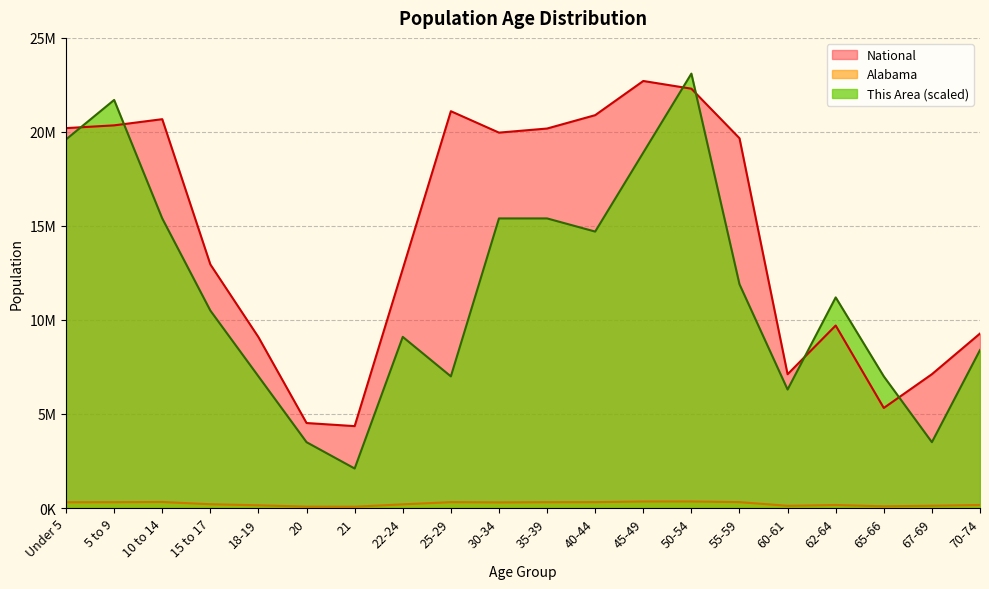

What is the average value of the This Area series?

11585000